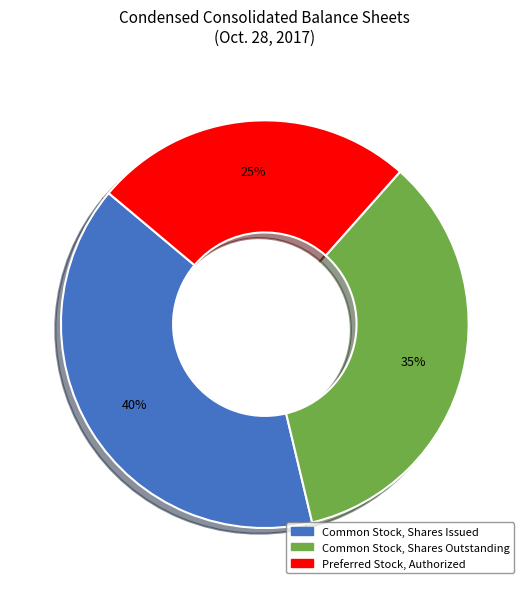

Count the number of slices in the pie.

3